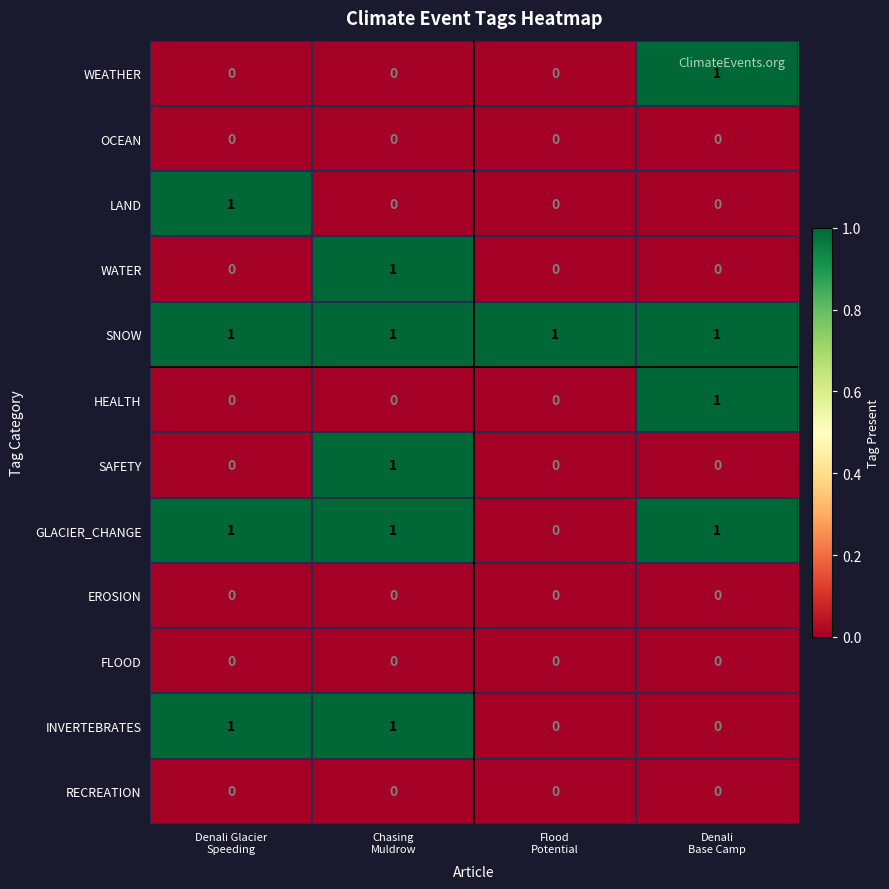

Which series has the largest total across all categories?

SNOW